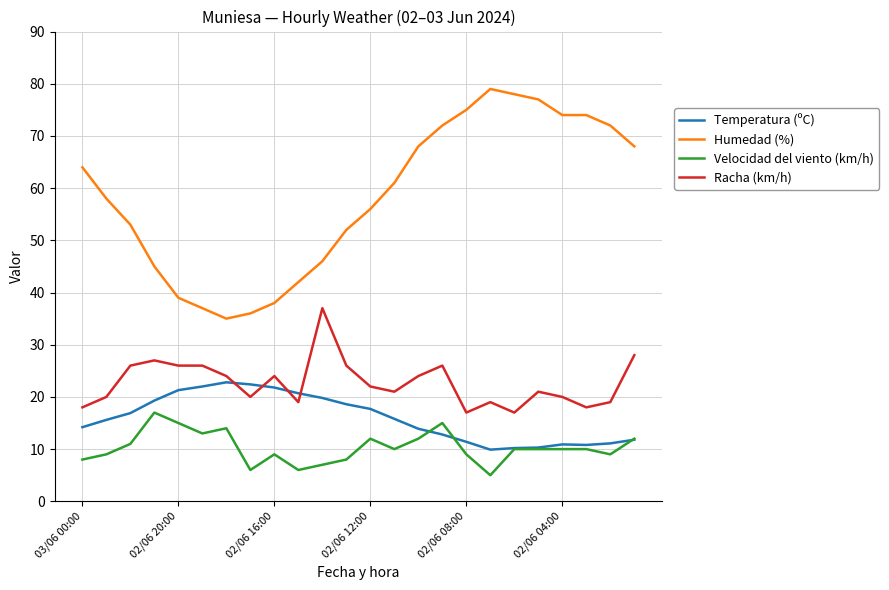

Which series has the largest range (max minus min)?

Humedad (%)